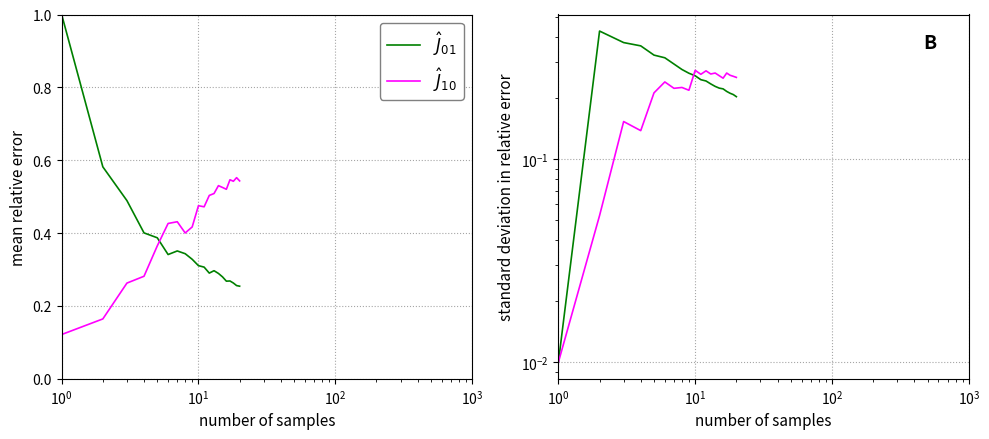

How many times do $\hat{J}_{10}$ and $\hat{J}_{01}$ cross each other?

1